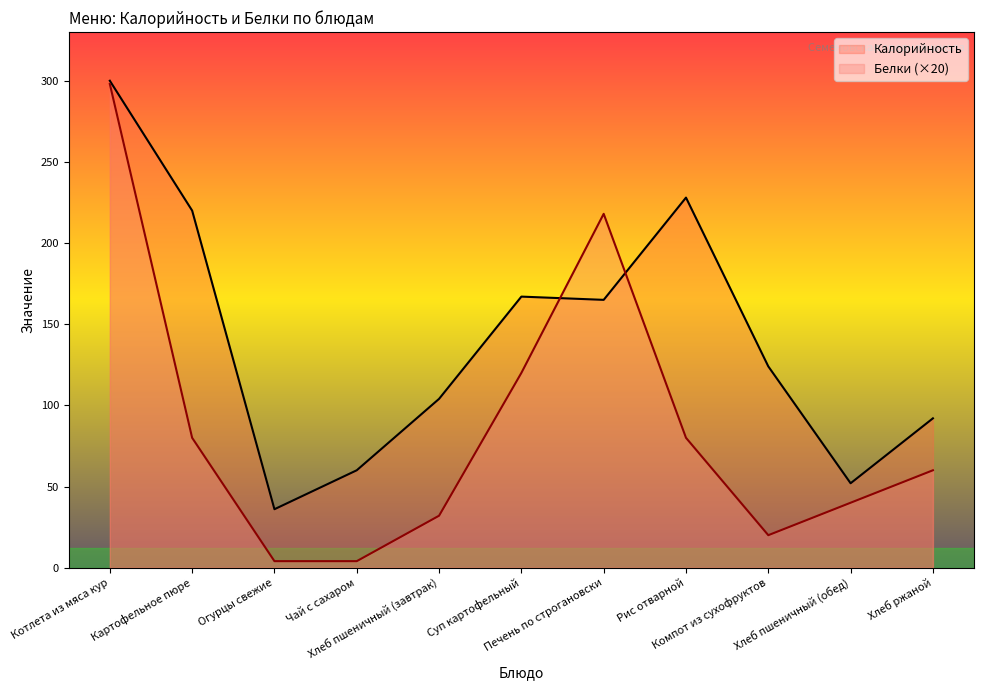

True or false: Белки and Калорийность intersect in this chart.

True